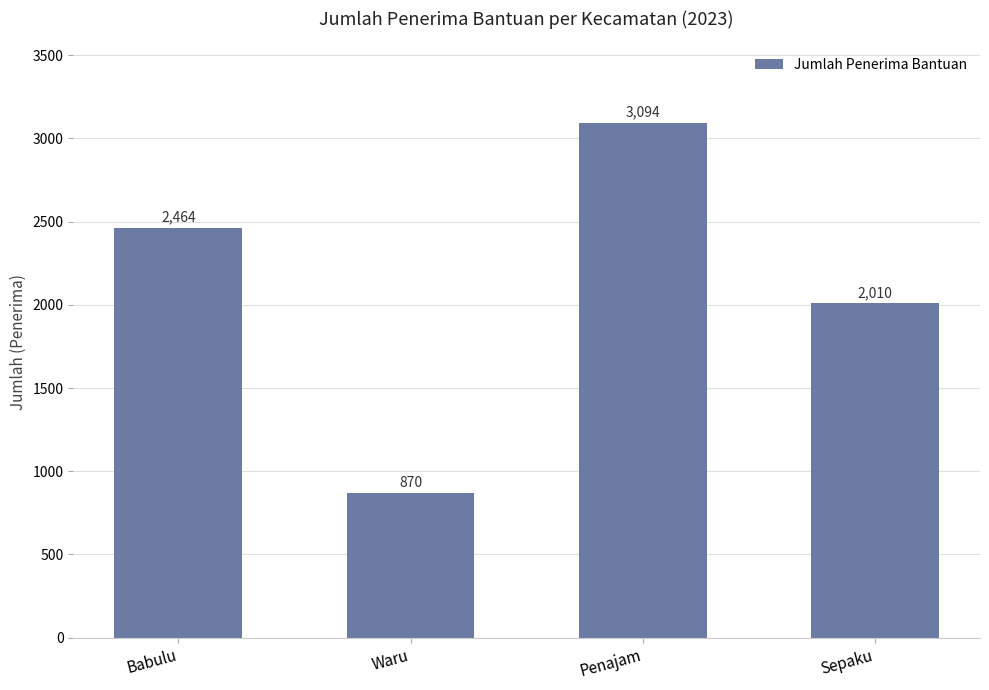

What is the average value?

2110